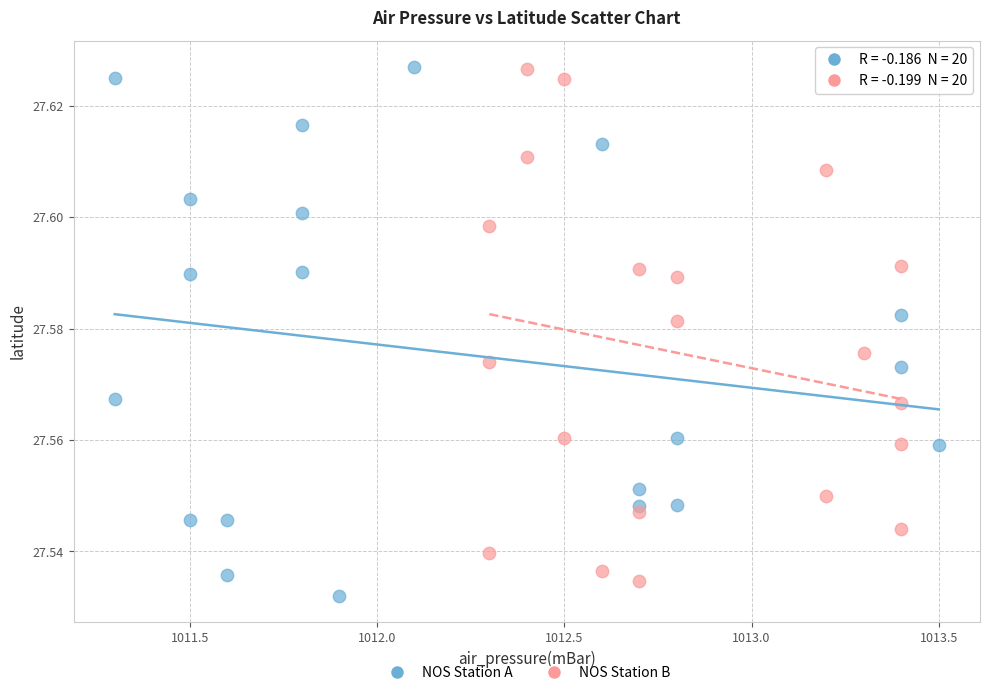

Which series reaches the minimum Y coordinate?

NOS Station A